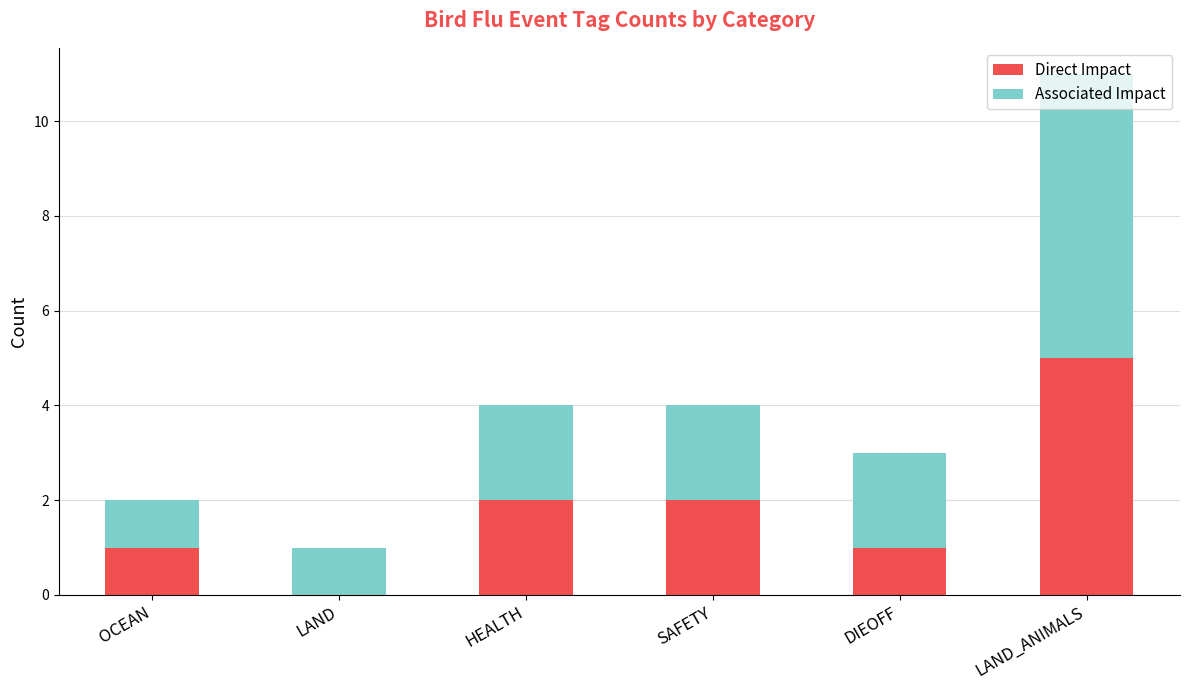

At which category is the sum across all series the highest?

LAND_ANIMALS